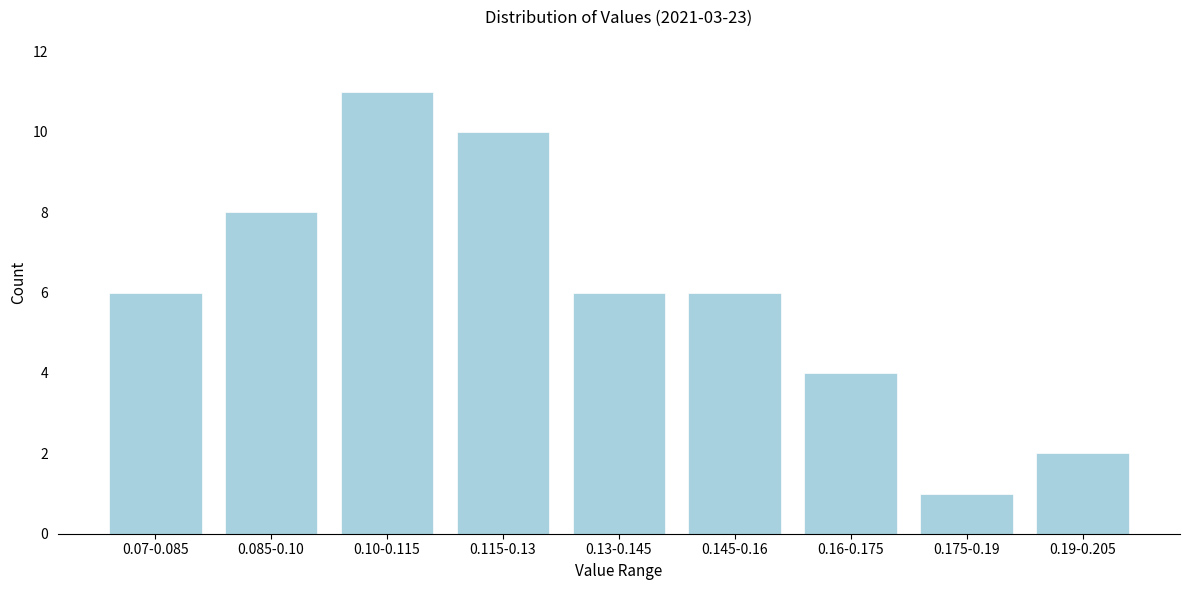

Reading left to right, extract all data points from this chart.

0.07-0.085=6	0.085-0.10=8	0.10-0.115=11	0.115-0.13=10	0.13-0.145=6	0.145-0.16=6	0.16-0.175=4	0.175-0.19=1	0.19-0.205=2